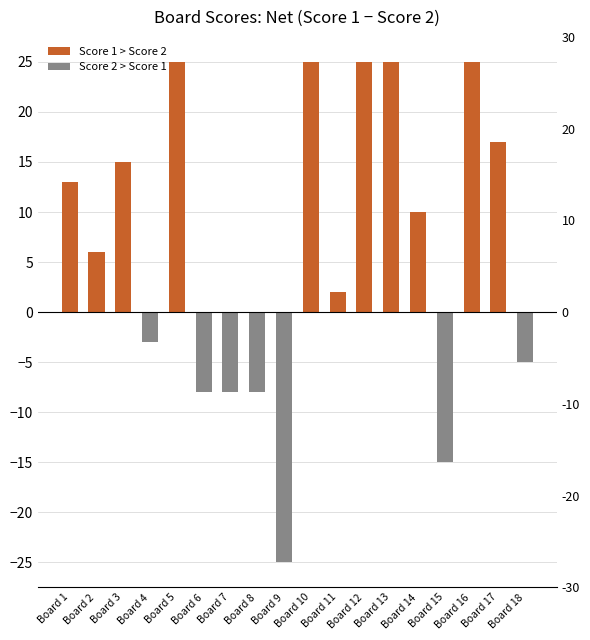

How many bars are there in total?

18